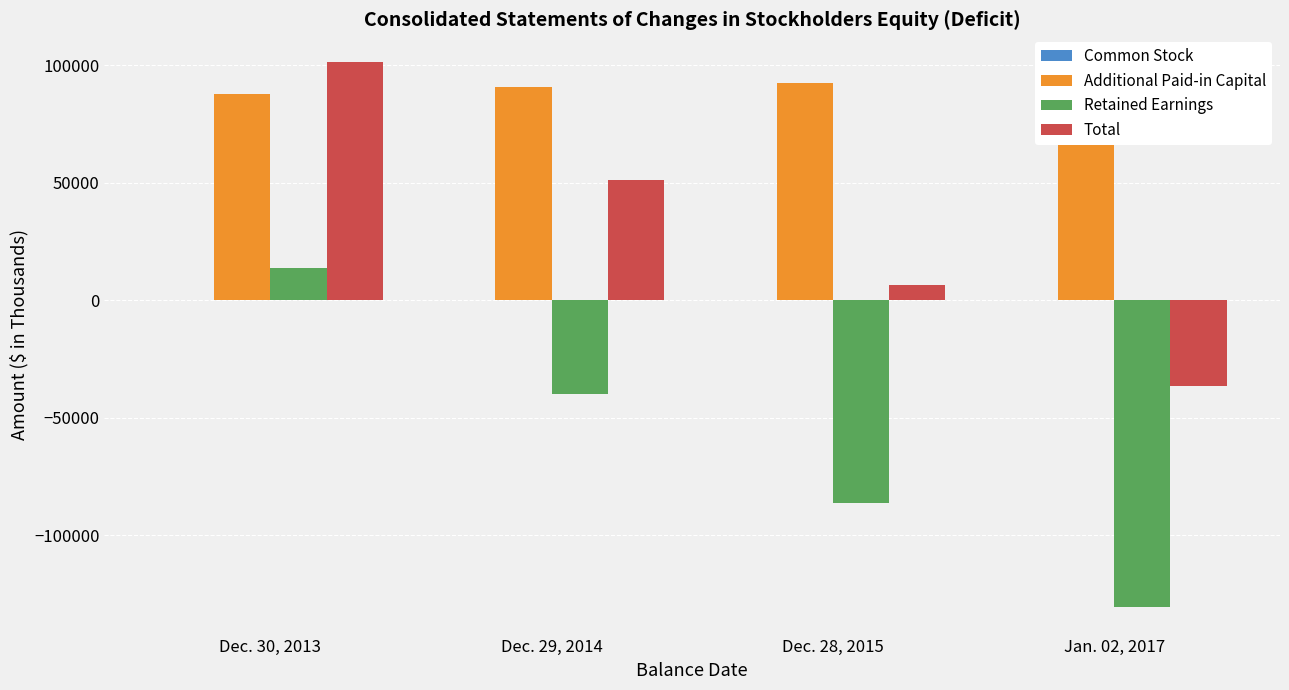

The Retained Earnings series shows 13648 at Dec. 30, 2013. True or false?

True